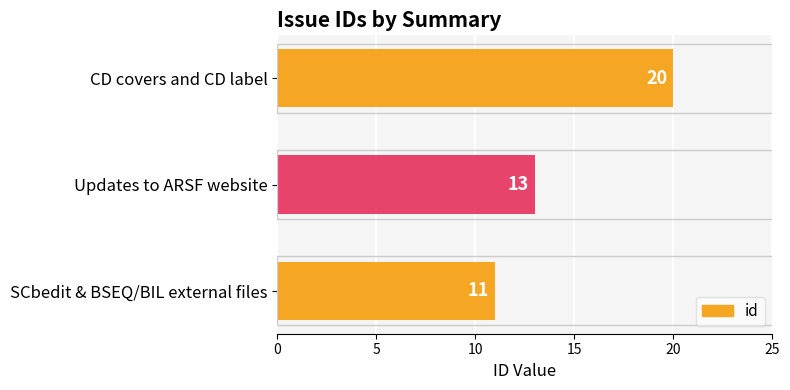

Reading bottom to top, what are all the values shown in this chart?

SCbedit & BSEQ/BIL external files=11	Updates to ARSF website=13	CD covers and CD label=20